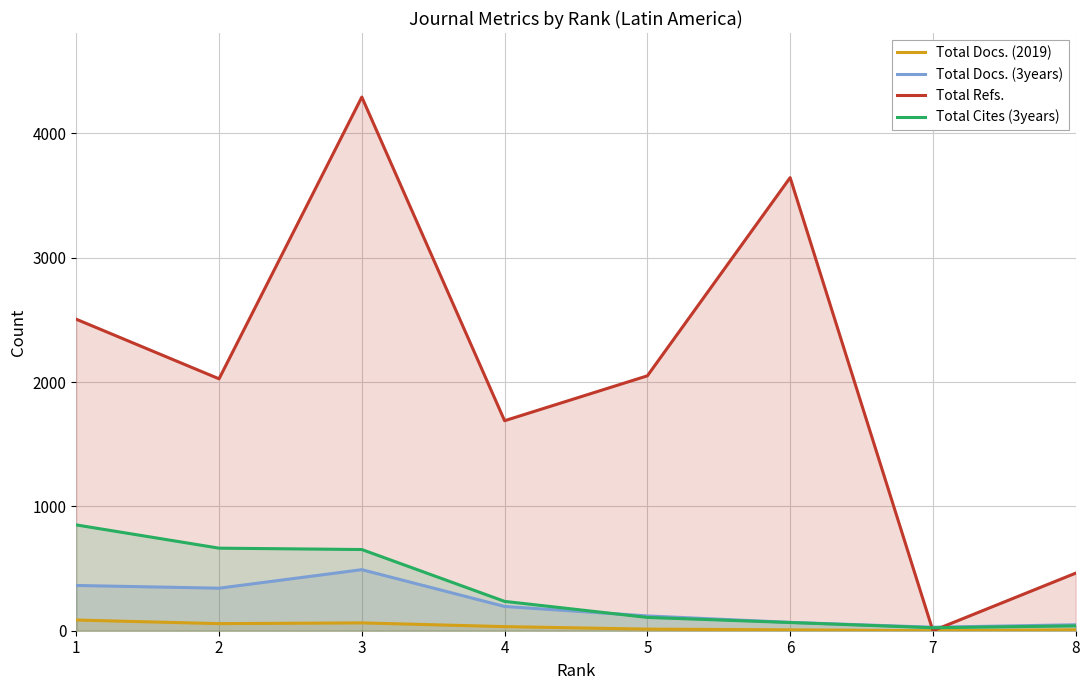

How many data points does each series have?

8